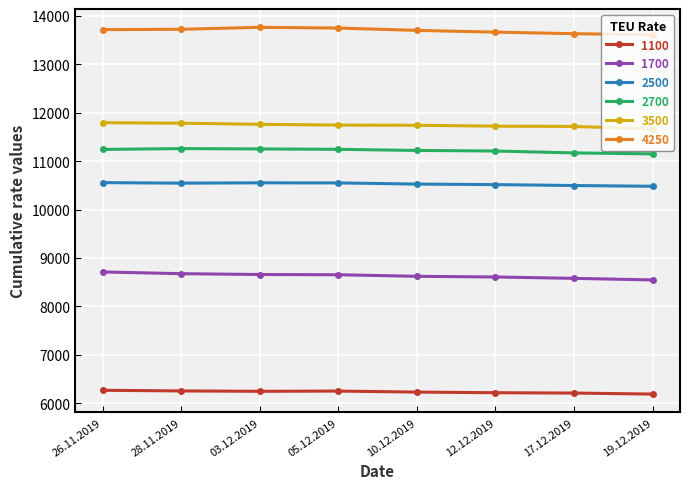

What is the highest value of the 2500 series?

10555